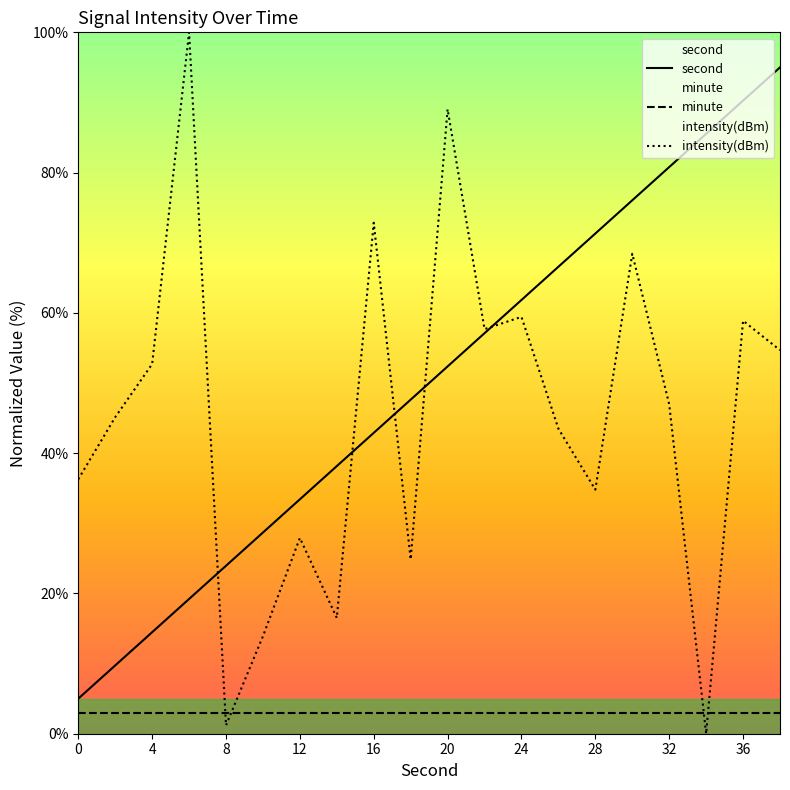

Reading left to right, extract all data points from this chart.

second: 5.0	9.7	14.5	19.2	23.9	28.7	33.4	38.2	42.9	47.6	52.4	57.1	61.8	66.6	71.3	76.1	80.8	85.5	90.3	95.0
minute: 3.0	3.0	3.0	3.0	3.0	3.0	3.0	3.0	3.0	3.0	3.0	3.0	3.0	3.0	3.0	3.0	3.0	3.0	3.0	3.0
intensity(dBm): 36.3	45.1	52.7	100.0	1.2	13.9	27.9	16.5	72.9	24.9	89.0	57.7	59.4	43.5	34.8	68.4	47.0	0.0	58.9	54.7